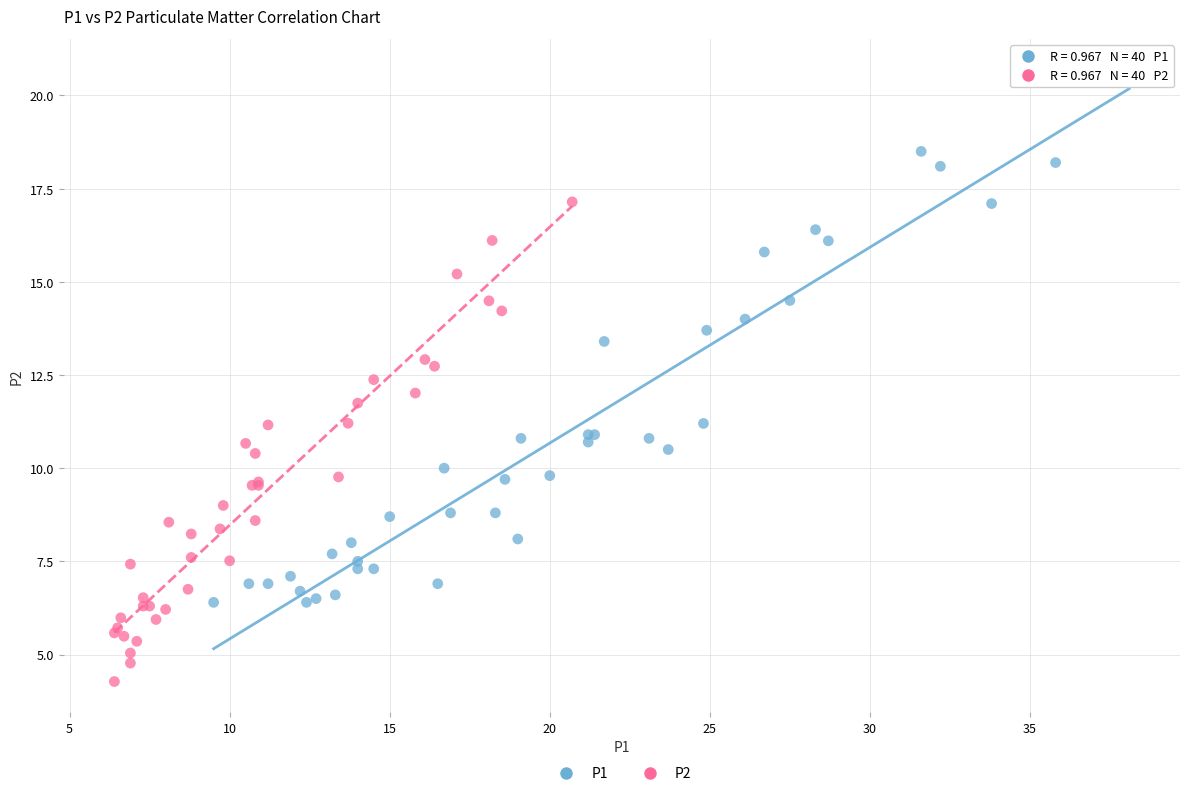

Which series contains the lowest Y value?

P2